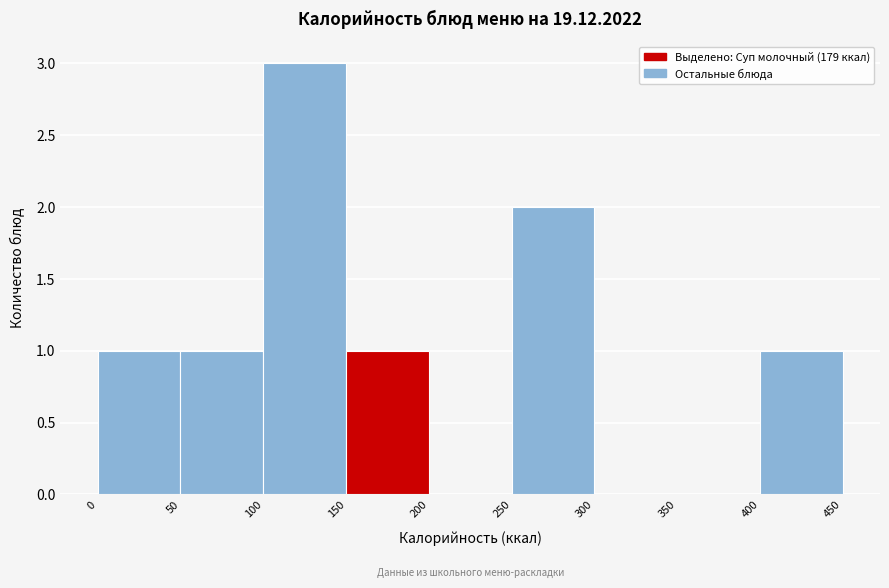

Reading left to right, transcribe this chart: for each bar, give the range it covers on the x-axis and its height. The values are not printed on the chart, so give them approximately, as read against the axis.

0 to 50: 1
50 to 100: 1
100 to 150: 3
150 to 200: 1
200 to 250: 0
250 to 300: 2
300 to 350: 0
350 to 400: 0
400 to 450: 1